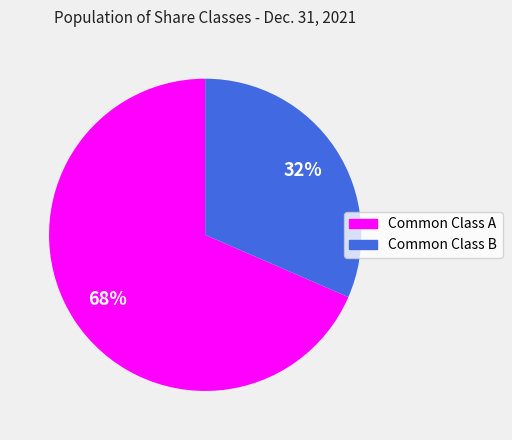

Between Common Class B and Common Class A, which is larger?

Common Class A